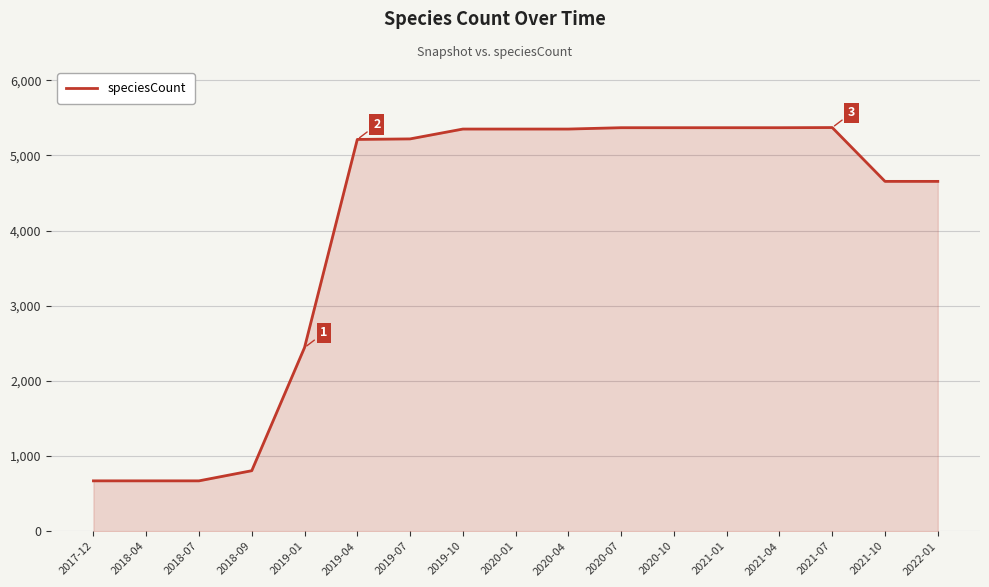

Count the number of data series in this chart.

1